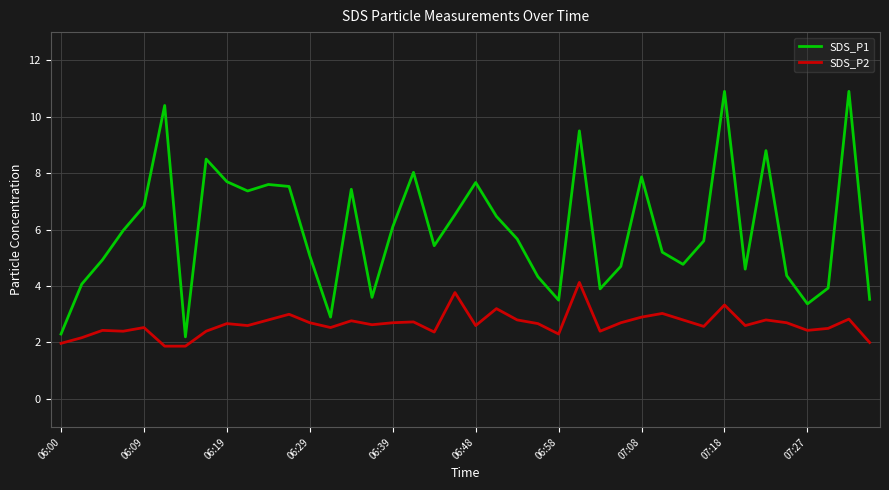

Which series has the largest total across all categories?

SDS_P1